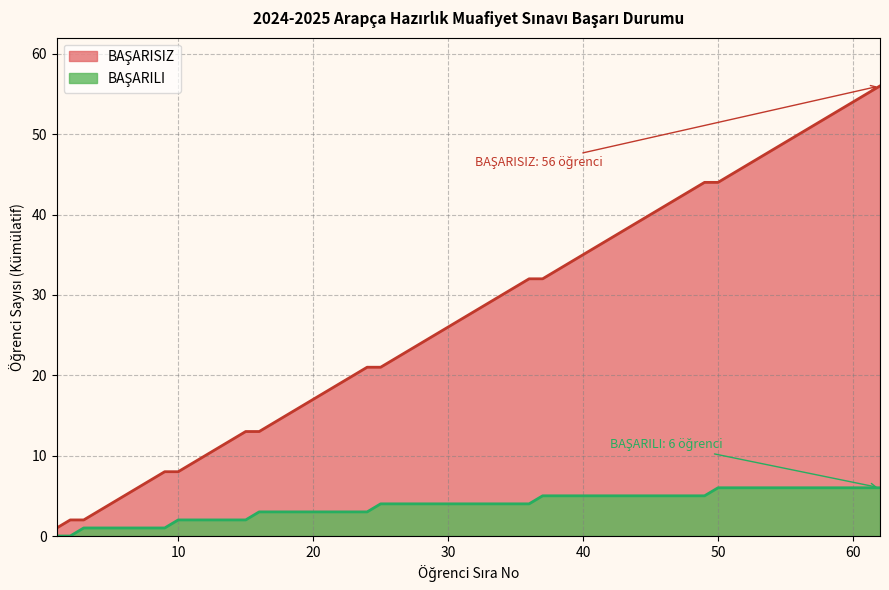

True or false: BAŞARILI and BAŞARISIZ intersect in this chart.

False